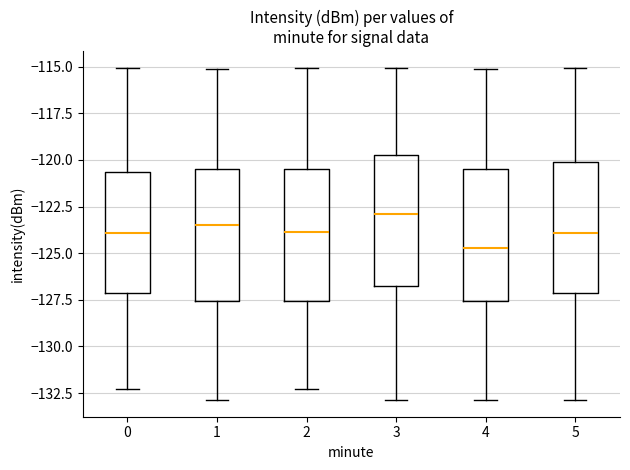

Where does the upper whisker of the box at x = 0 end on the y-axis? The values are not printed on the chart, so give them approximately, as read against the axis.

-115.0